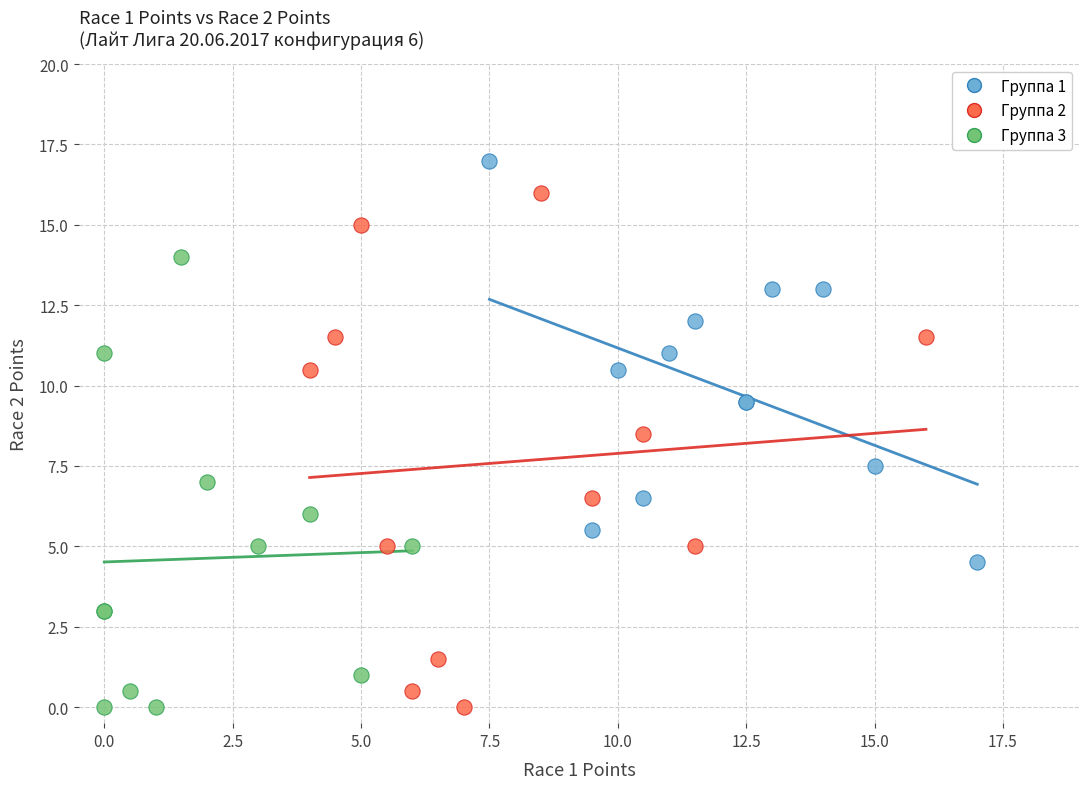

Which series contains the highest Y value?

Группа 1